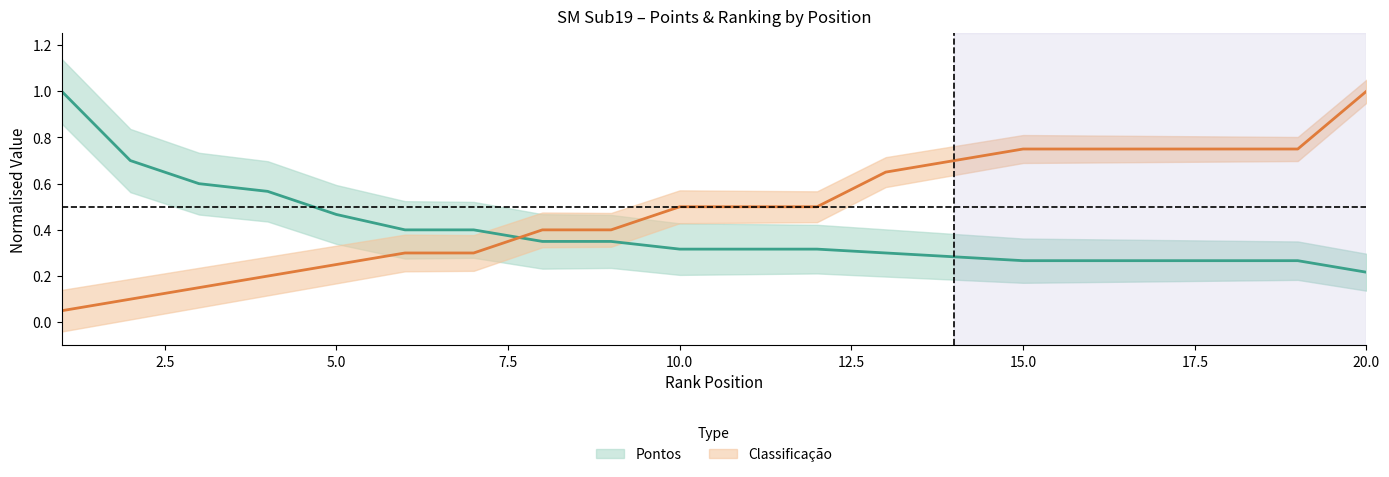

The value of Pontos at 14 is 0.1. True or false?

False